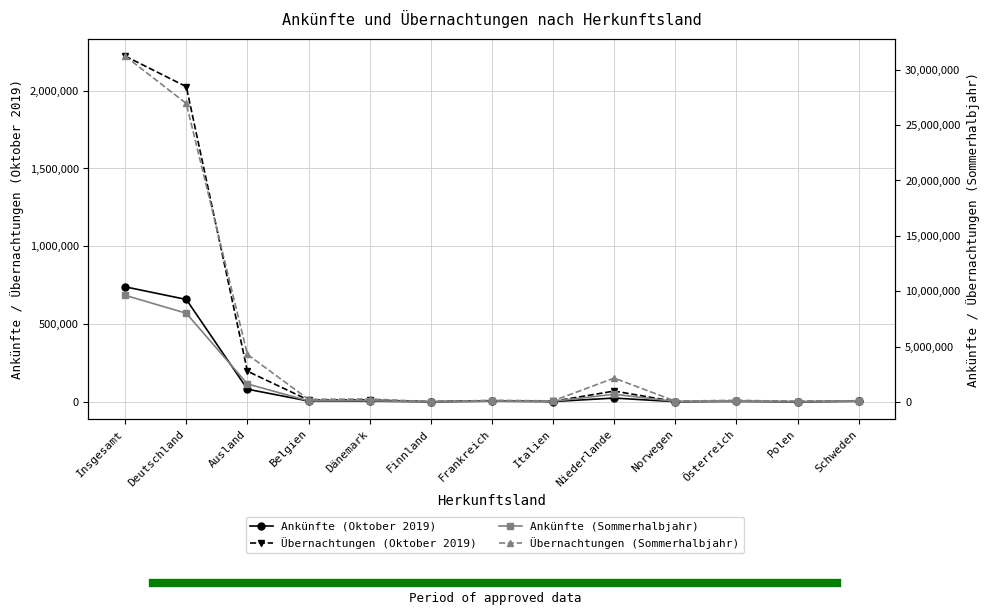

True or false: Übernachtungen (Sommerhalbjahr) and Ankünfte (Sommerhalbjahr) cross at least once.

False